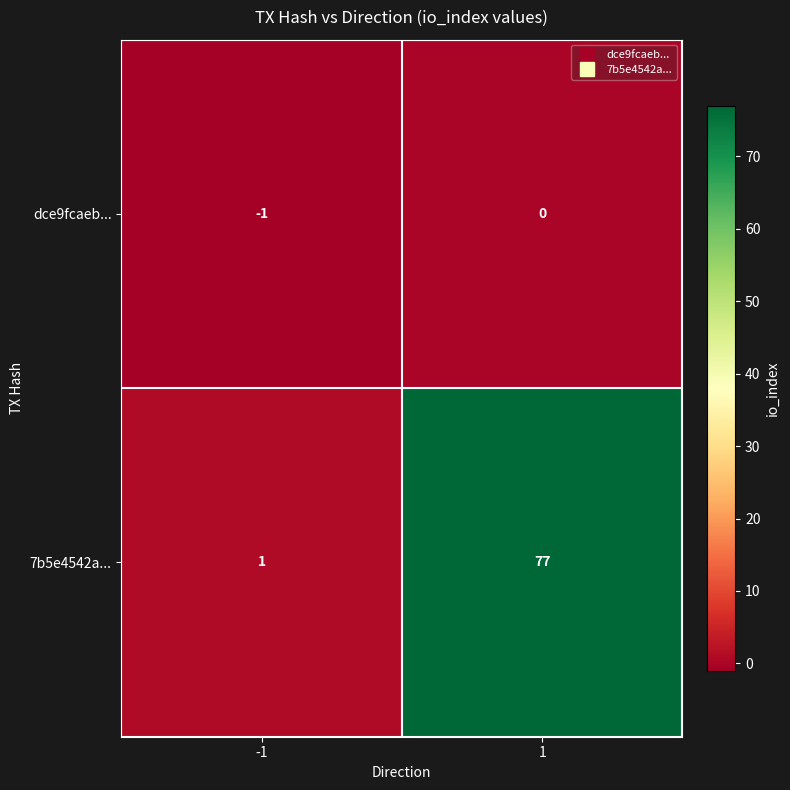

Reading right to left, extract all data points from this chart.

dce9fcaeb...: 0	-1
7b5e4542a...: 77	1